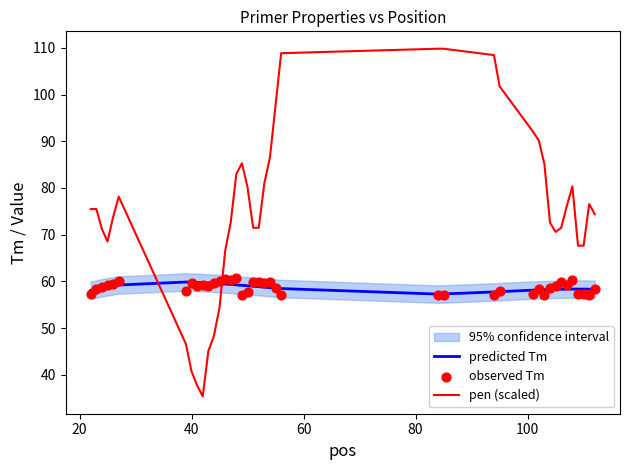

What is the minimum value for predicted Tm?

57.3